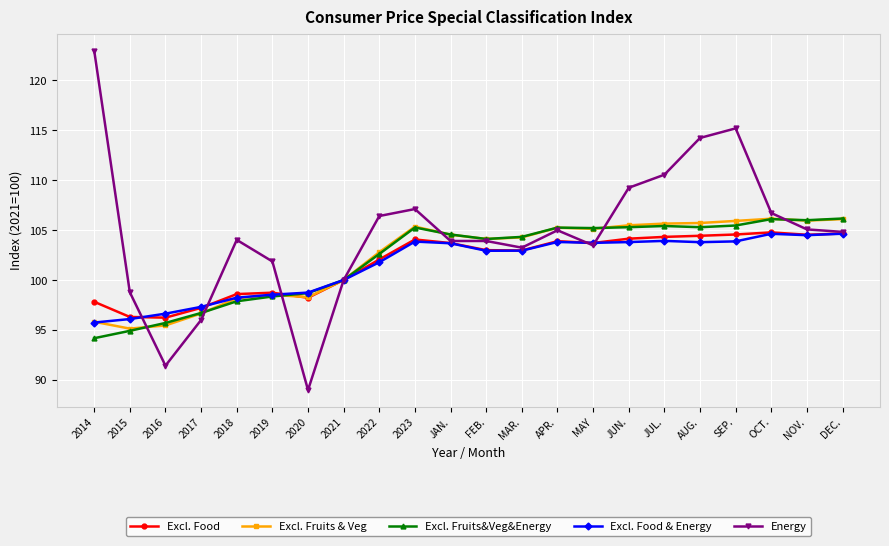

How many lines are shown in the chart?

5